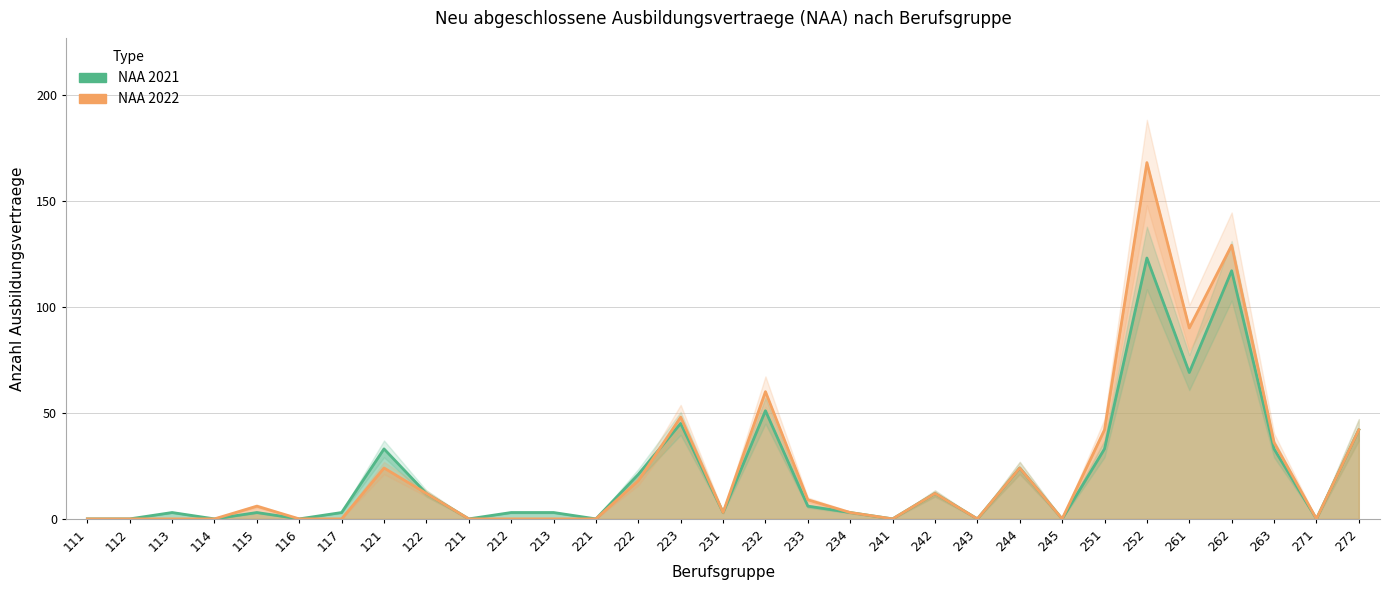

Which series has the largest range (max minus min)?

NAA 2022